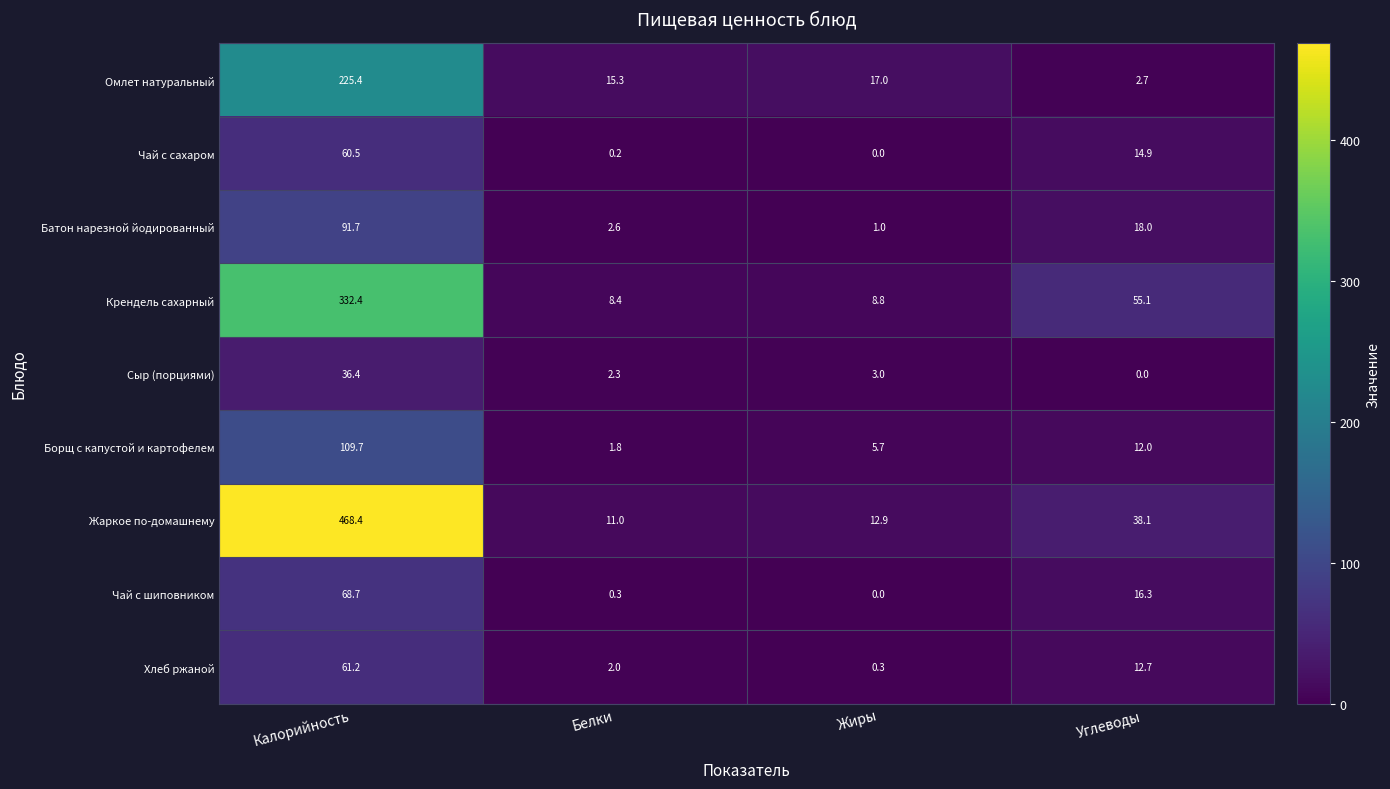

The Сыр (порциями) series shows 0.0 at Углеводы. True or false?

True